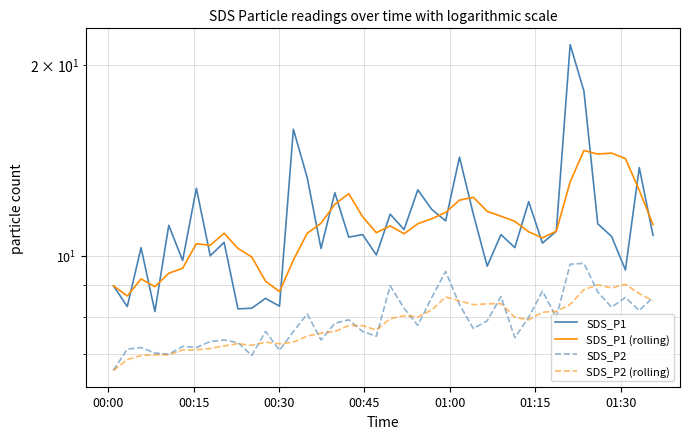

How many intersections are there between SDS_P2 (rolling) and SDS_P2?

18